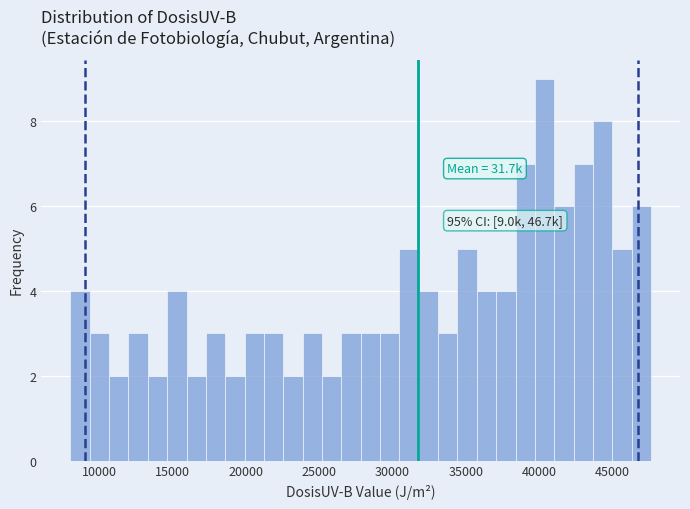

Read against the x-axis, roughly where is the centre of the tallest bar?

40500